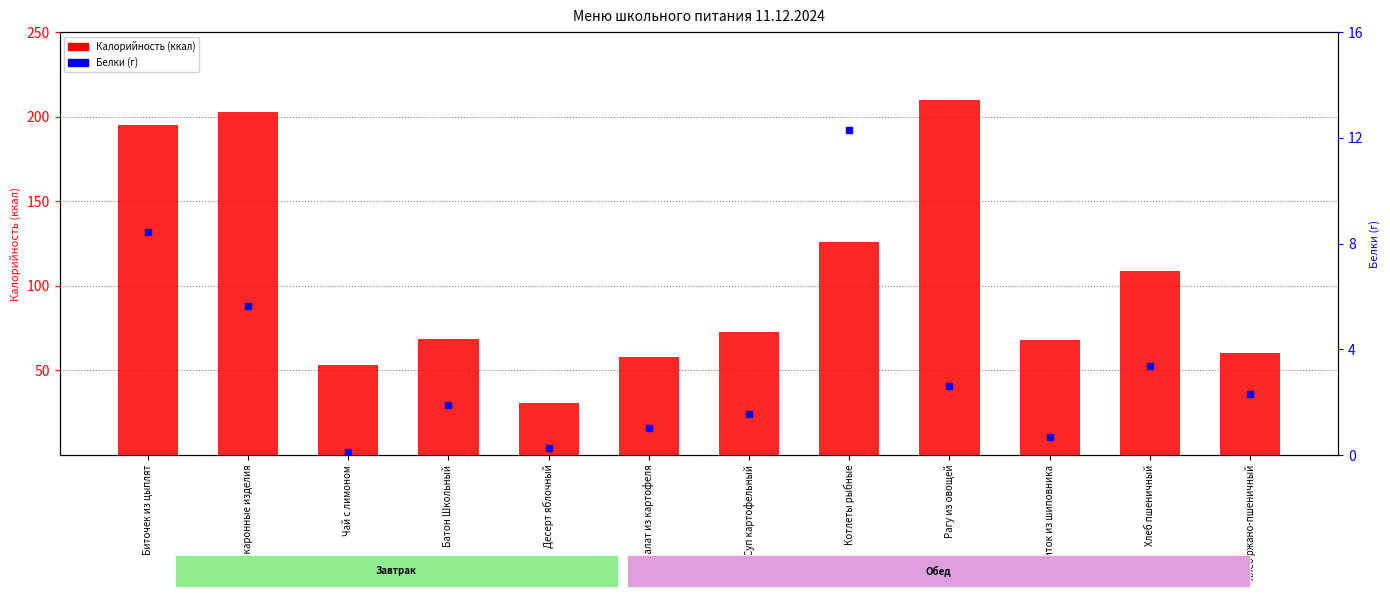

What are all the series names shown in the legend?

Калорийность (ккал), Белки (г)